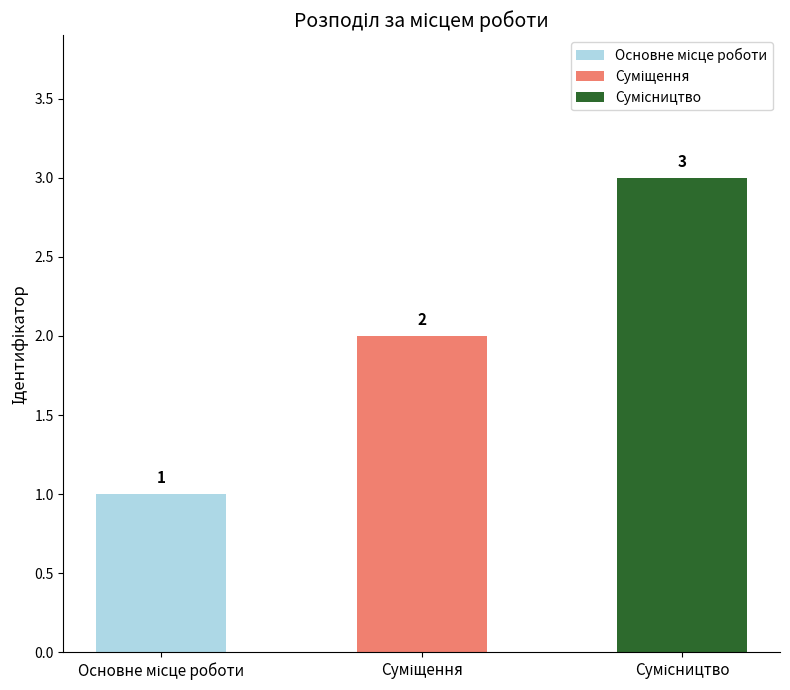

What is the sum of all values?

6